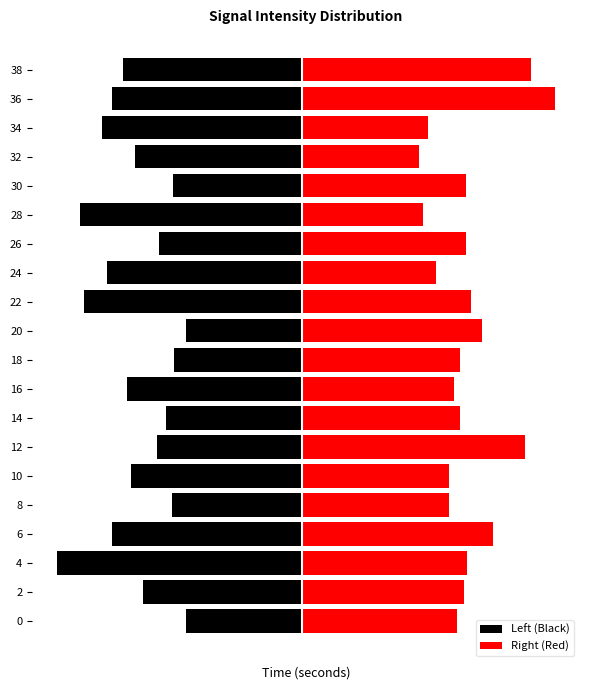

How many groups of bars are there?

20